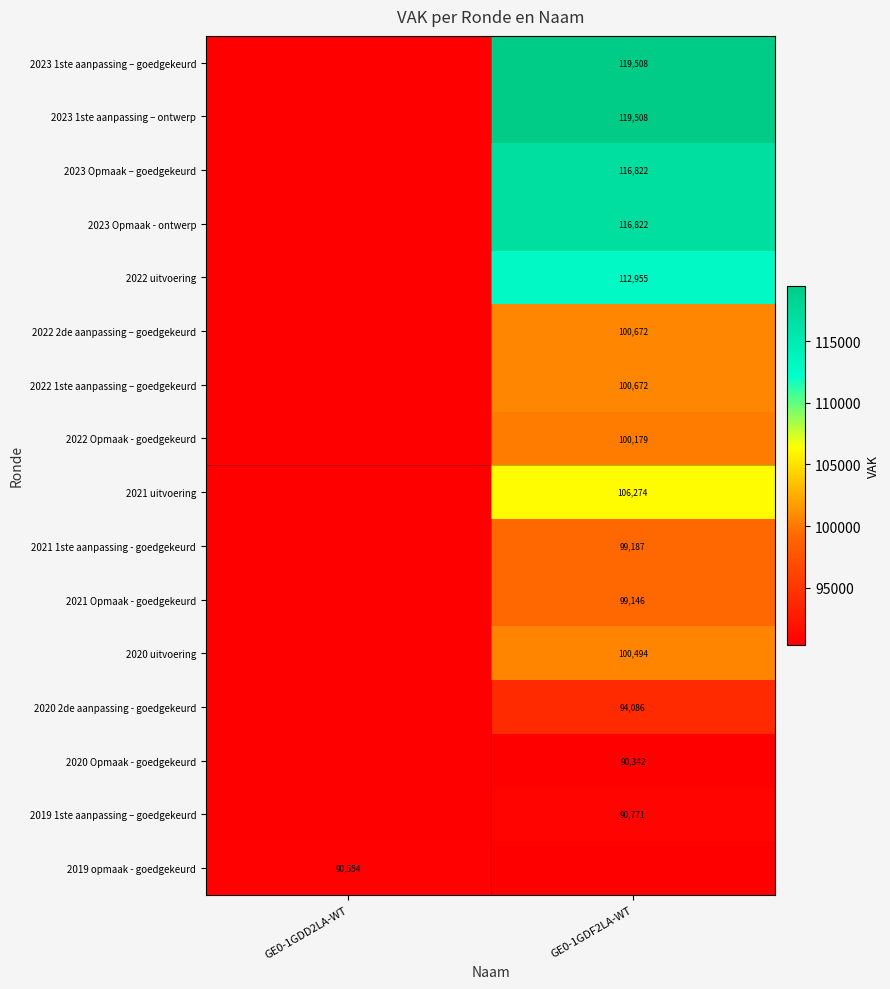

The value of 2023 Opmaak - ontwerp at GE0-1GDF2LA-WT is 68166. True or false?

False